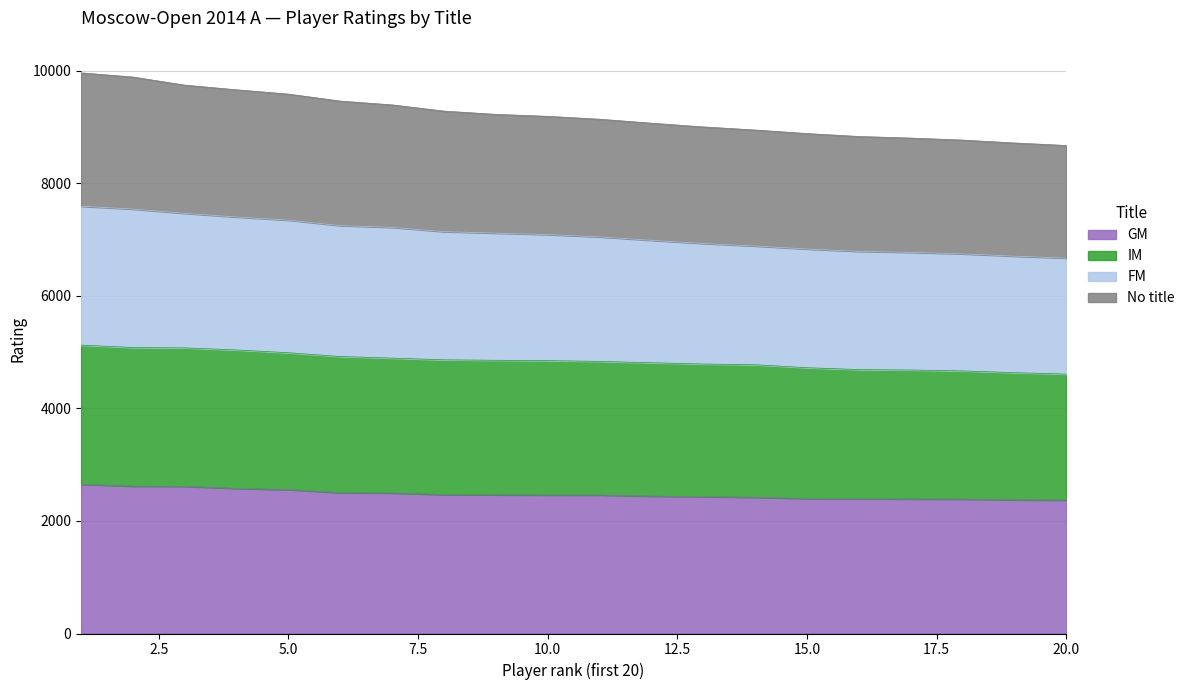

Where is FM nearest to the value 7128?

8